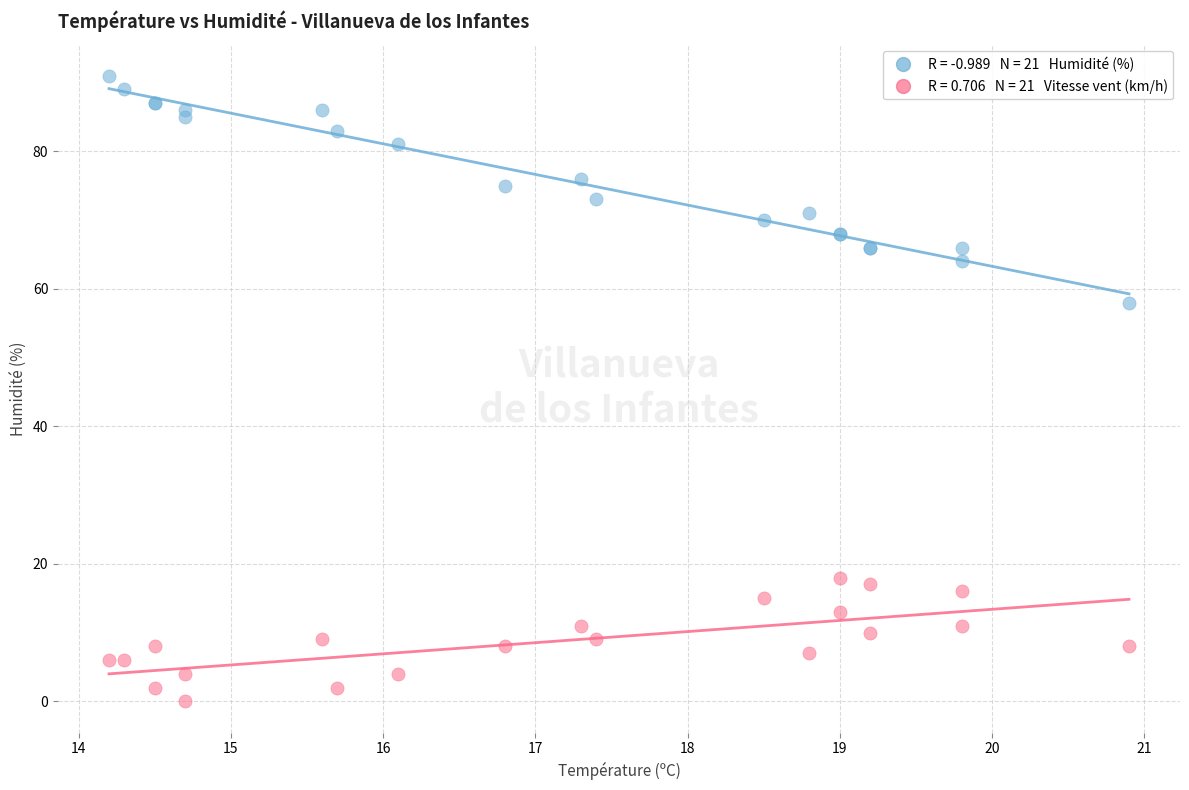

Across all series, what Y value is closest to 45?

58